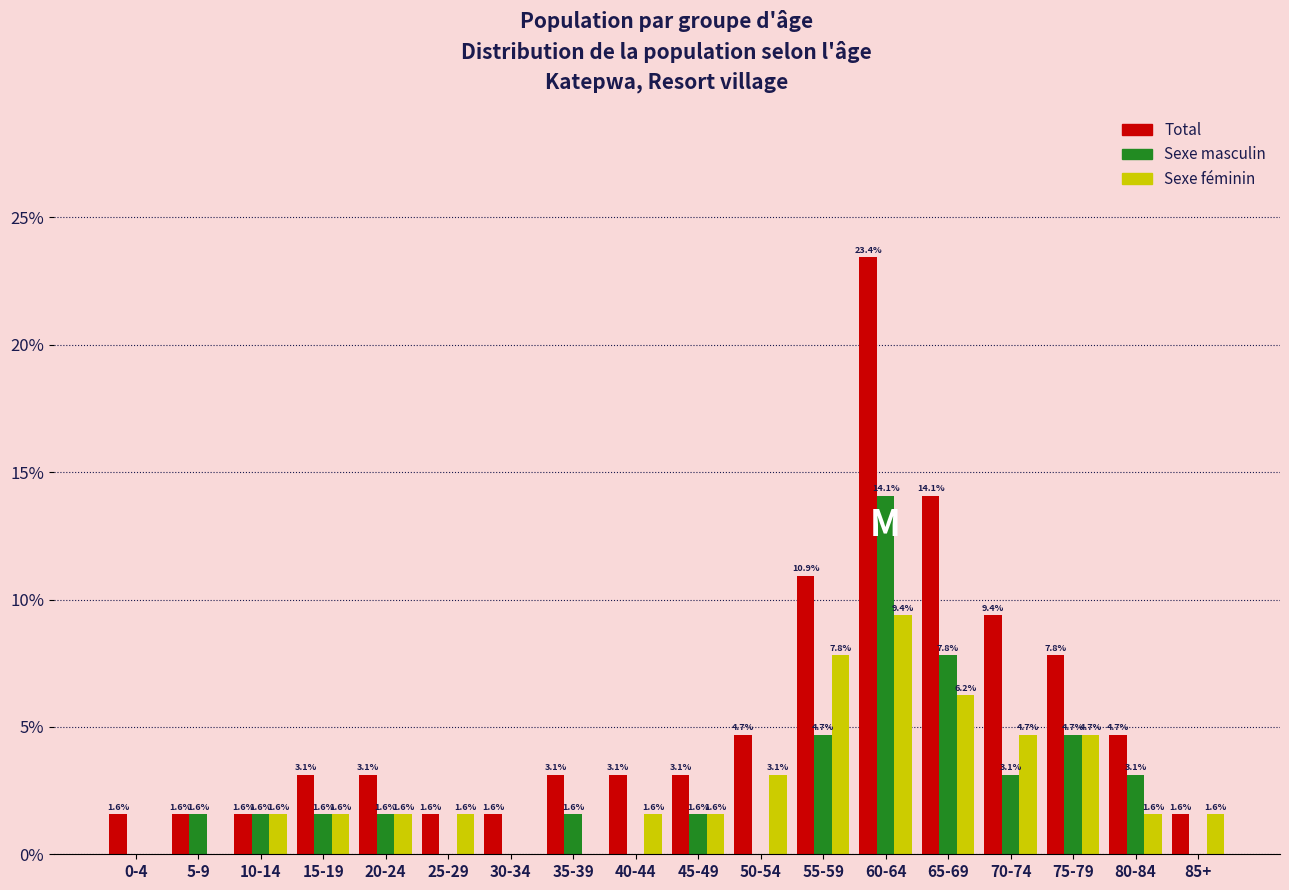

Where does the Sexe masculin series first go above 1?

5-9